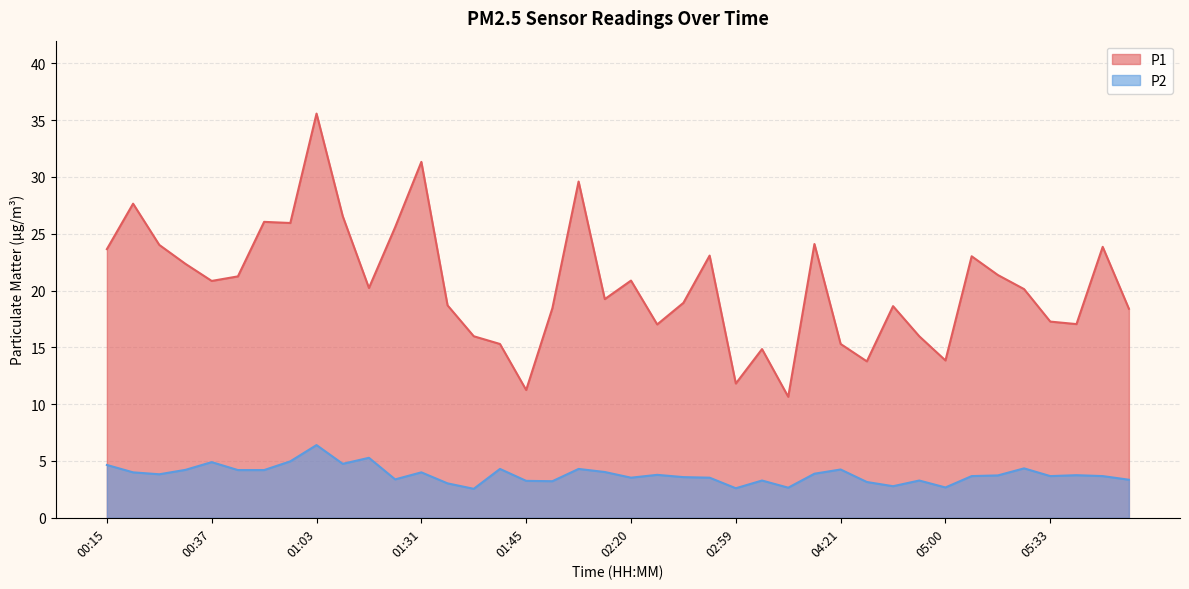

Where does the P1 series first go above 20?

00:15